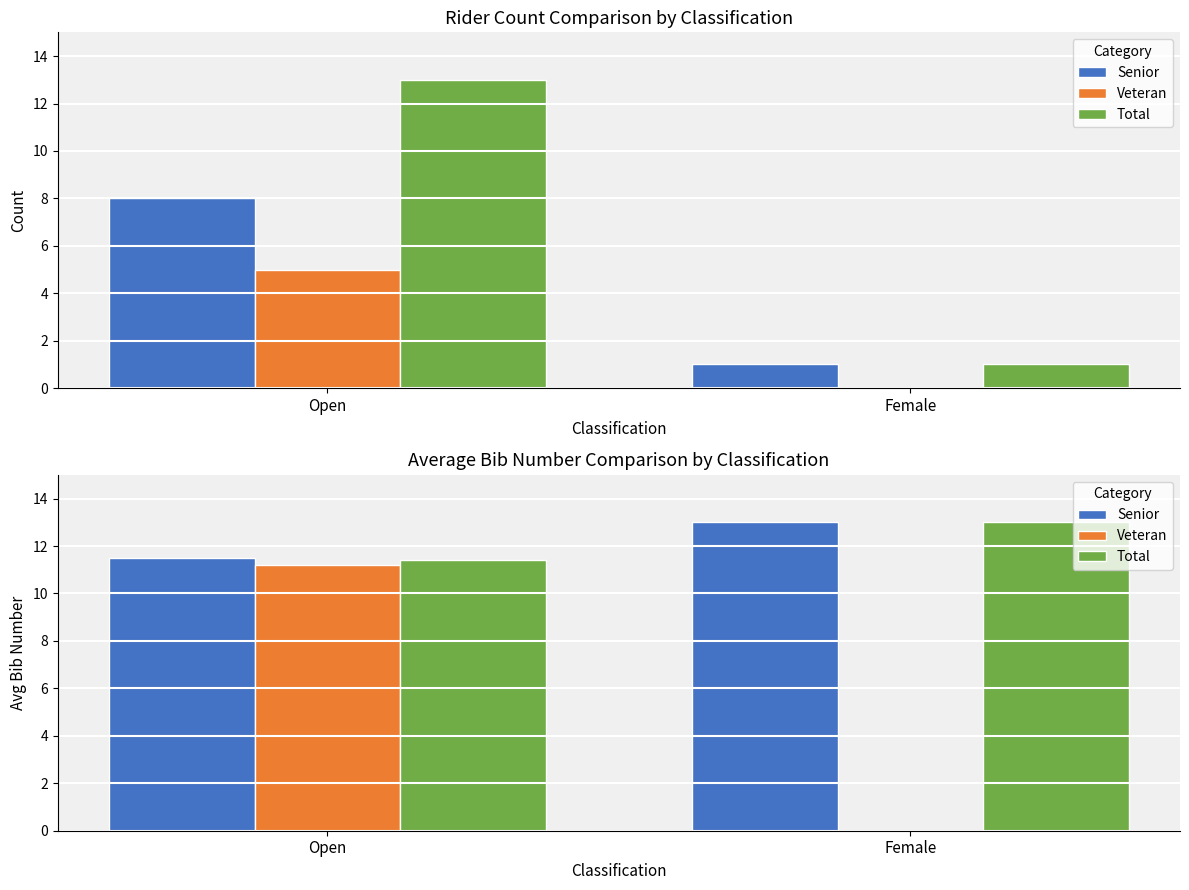

Where is Senior nearest to the value 12?

Open